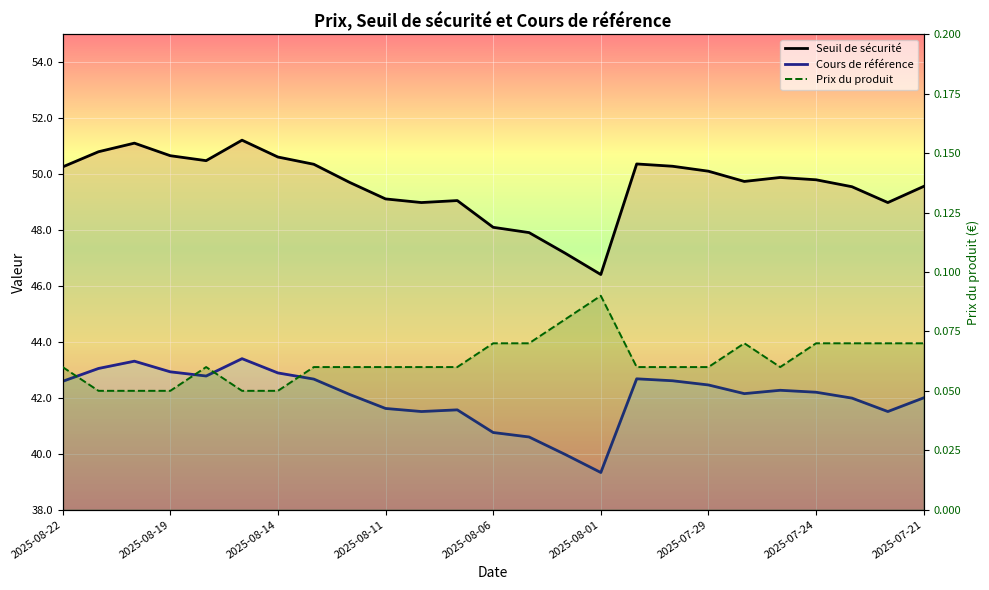

True or false: Prix du produit has more than 1 interior local peaks.

True